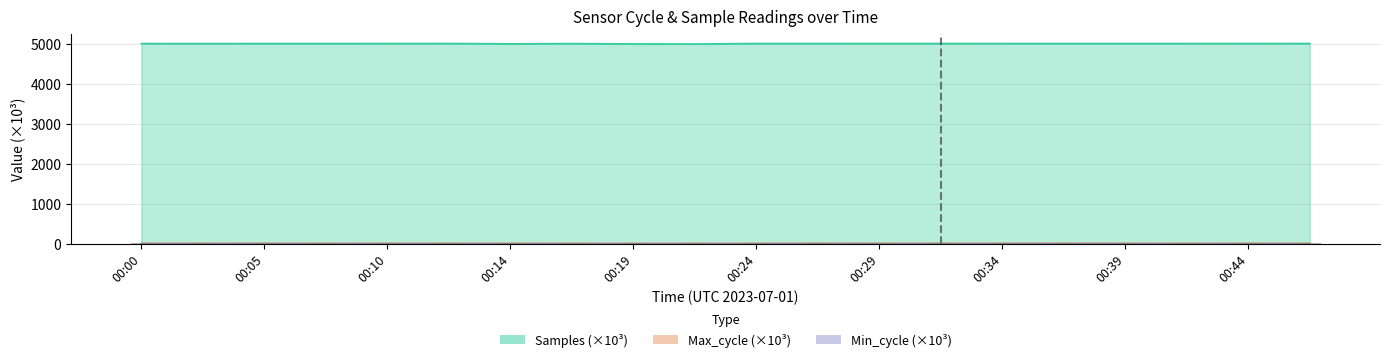

Does the chart contain stacked bars?

No